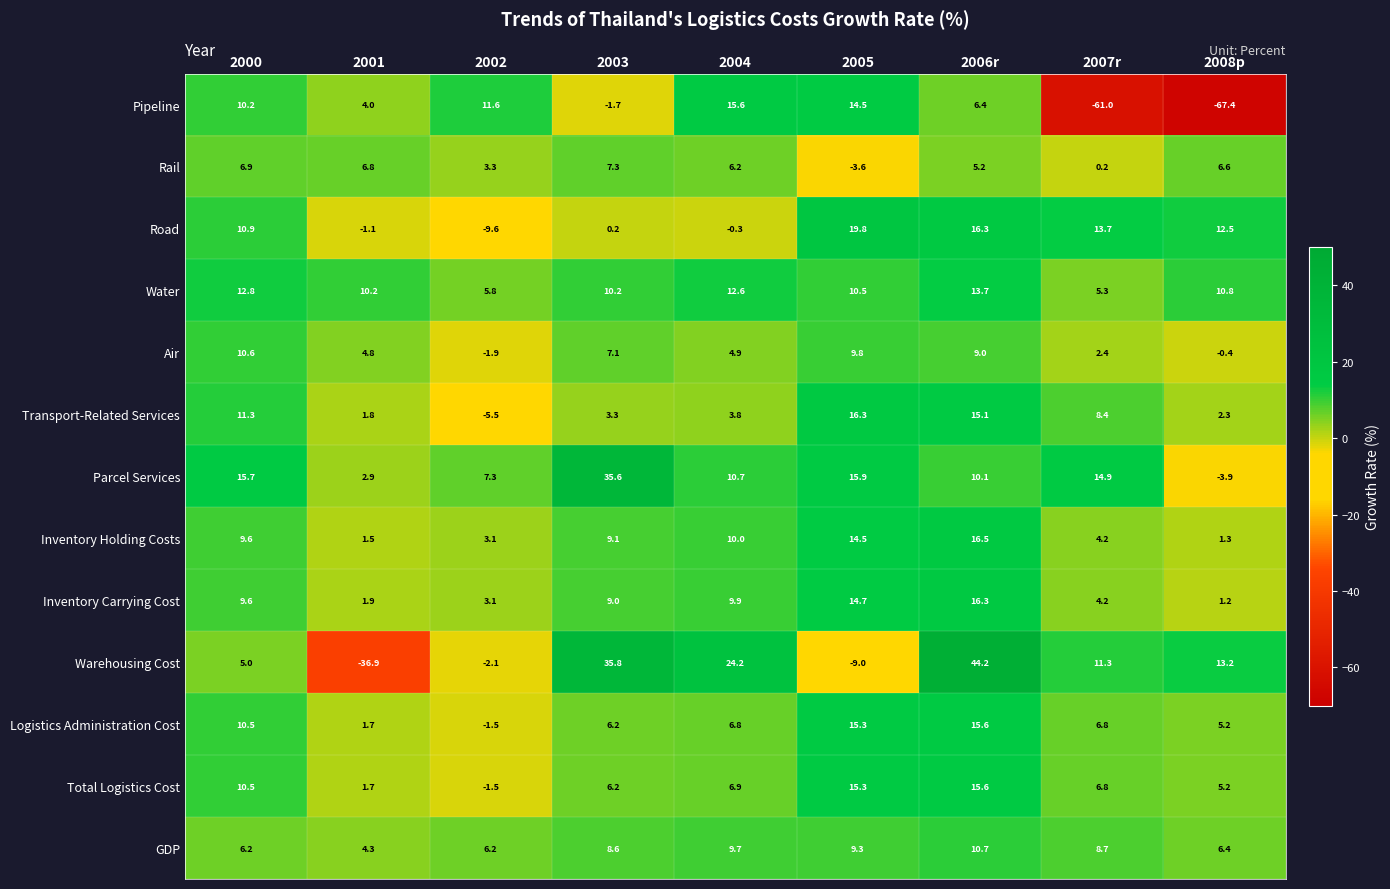

Is it true that Transport-Related Services equals 3.3 at 2003?

True